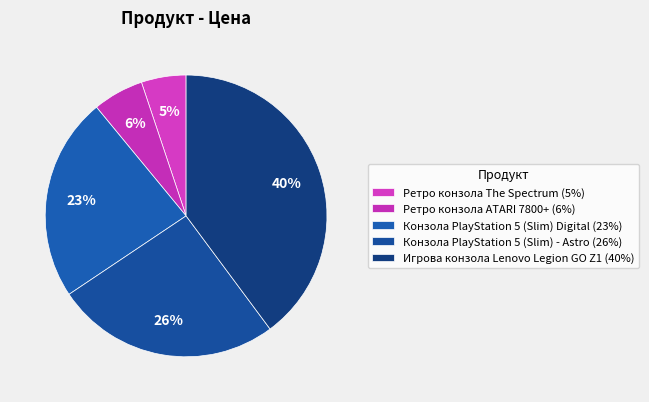

How many slices are in this pie chart?

5